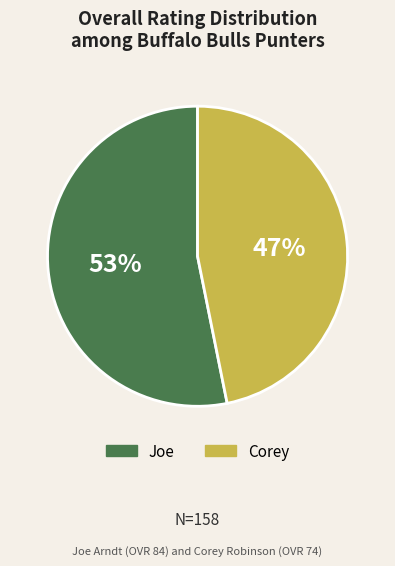

To the nearest percent, what is the average slice percentage?

50%